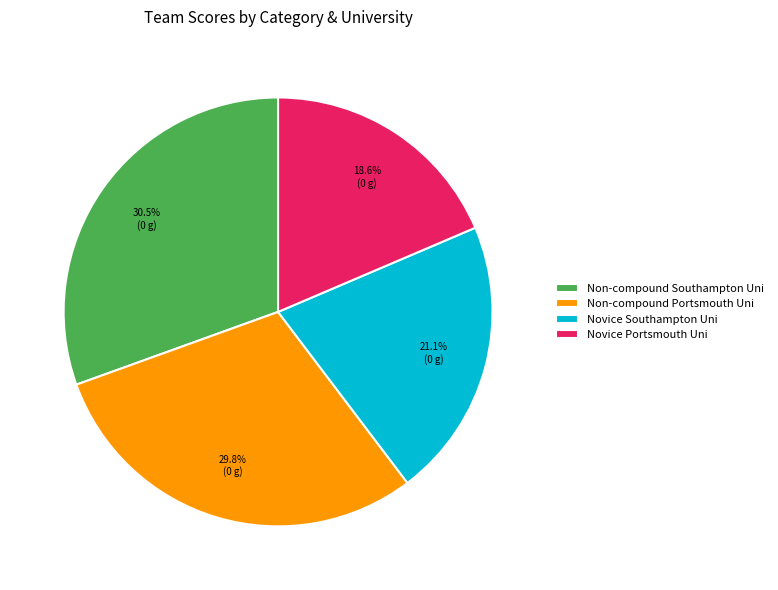

Approximately how many times larger is the value at Non-compound Southampton Uni compared to Novice Portsmouth Uni?

1.6